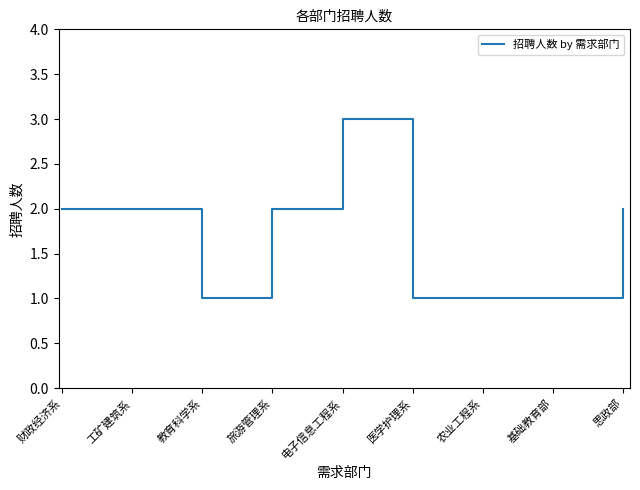

Count the values in the range 1 to 2.

8